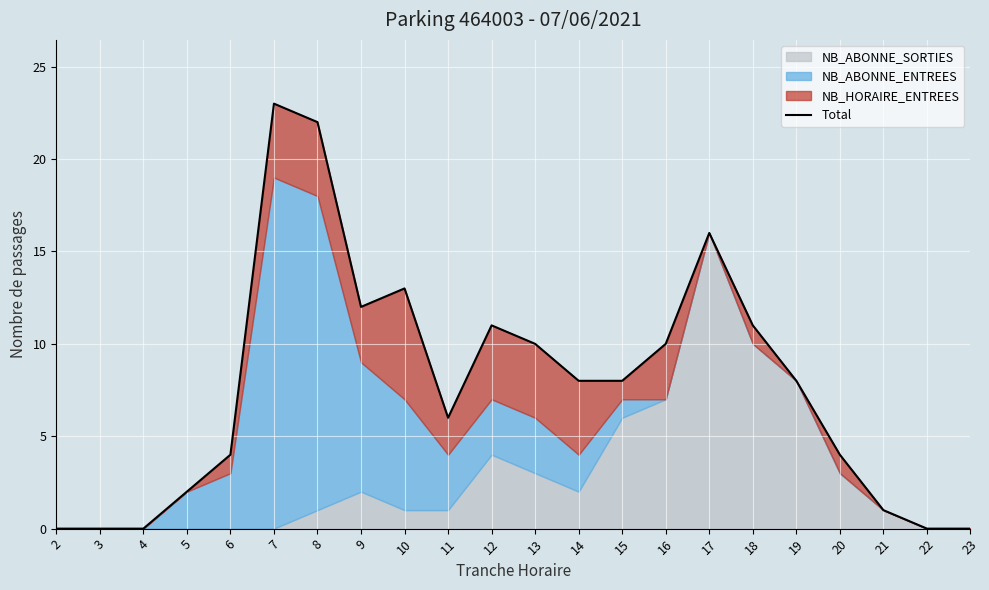

Reading left to right, extract all data points from this chart.

0	0	0	2	4	23	22	12	13	6	11	10	8	8	10	16	11	8	4	1	0	0